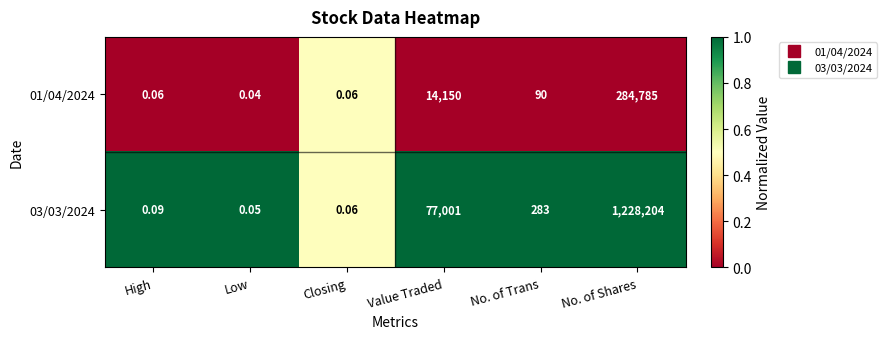

List the labels in order of 03/03/2024 value, smallest first.

Low, Closing, High, No. of Trans, Value Traded, No. of Shares